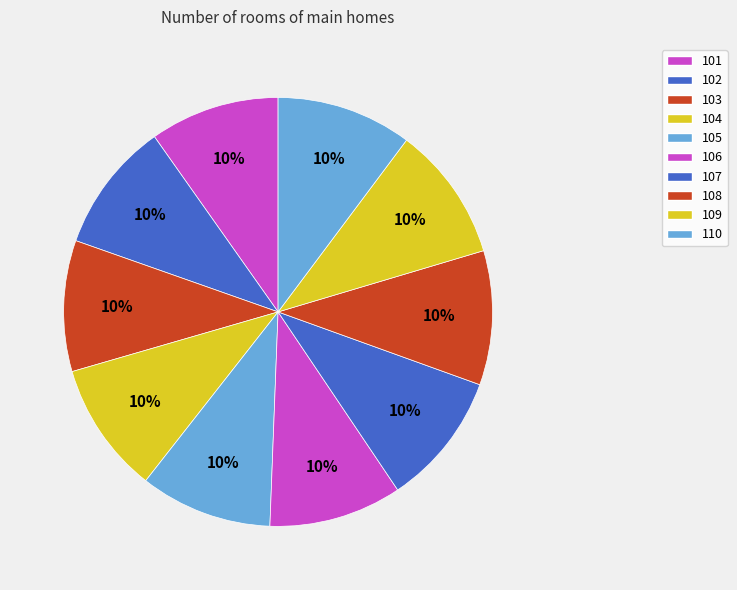

Is there any slice that represents more than half of the pie?

No